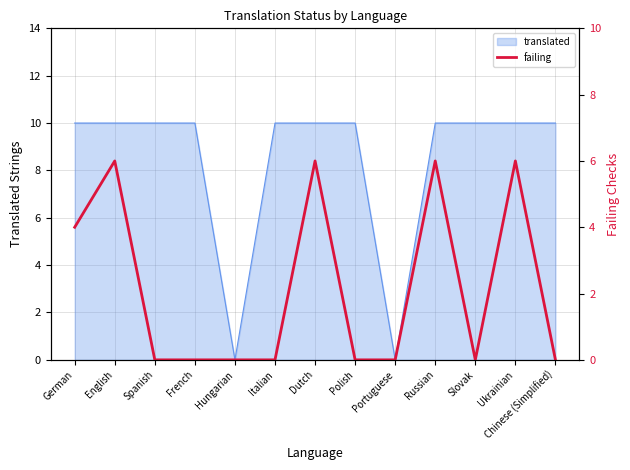

Between Dutch and Polish, which is larger?

Dutch